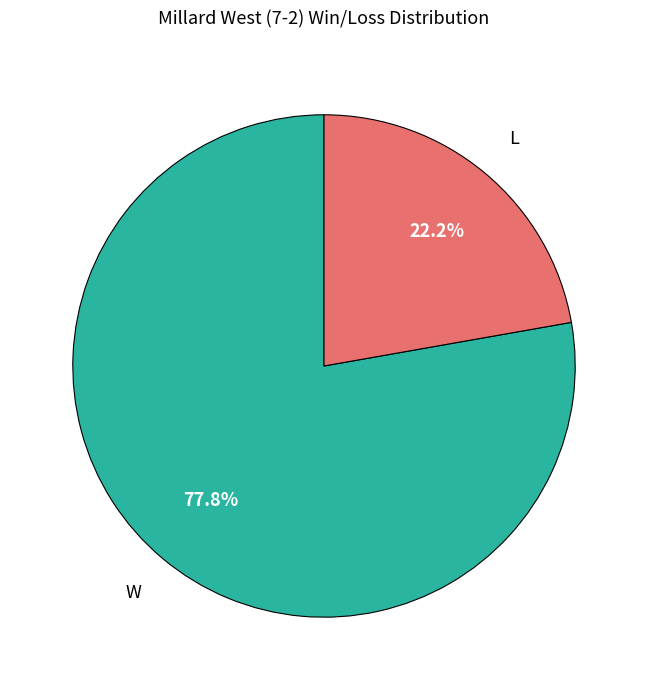

To the nearest percent, what portion does L represent?

22%